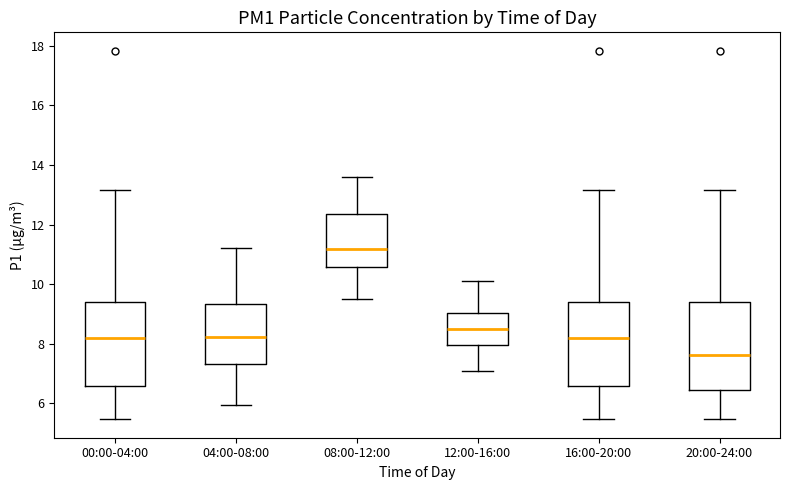

Where does the median line of the box for 16:00-20:00 sit on the y-axis? The values are not printed on the chart, so give them approximately, as read against the axis.

8.2